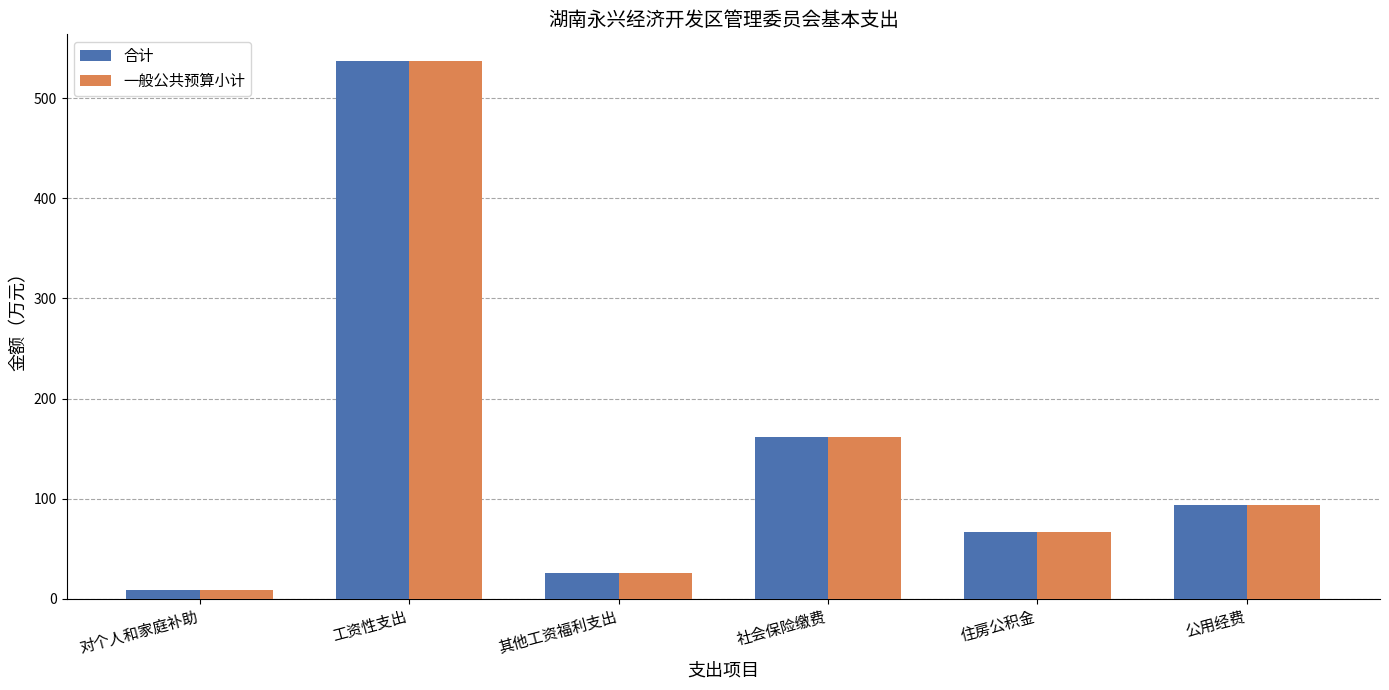

At which label is 合计 closest to 273?

社会保险缴费